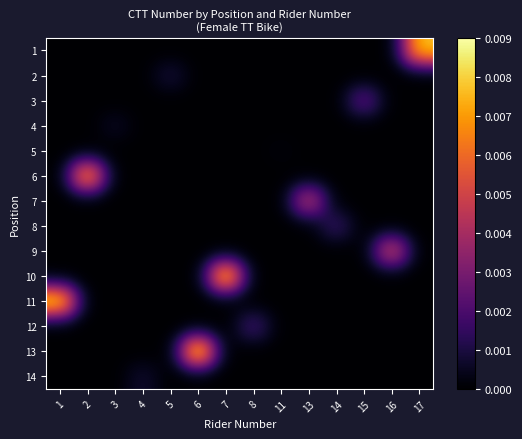

At 15, list the series in order from largest to smallest.

3, 1, 2, 4, 5, 6, 7, 8, 9, 10, 11, 12, 13, 14